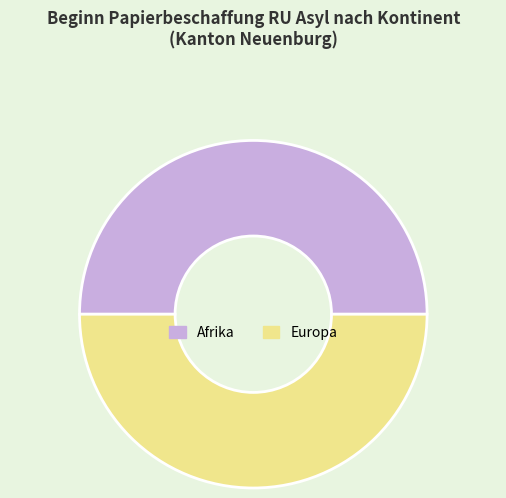

The Europa slice represents 50% of the pie. True or false?

True